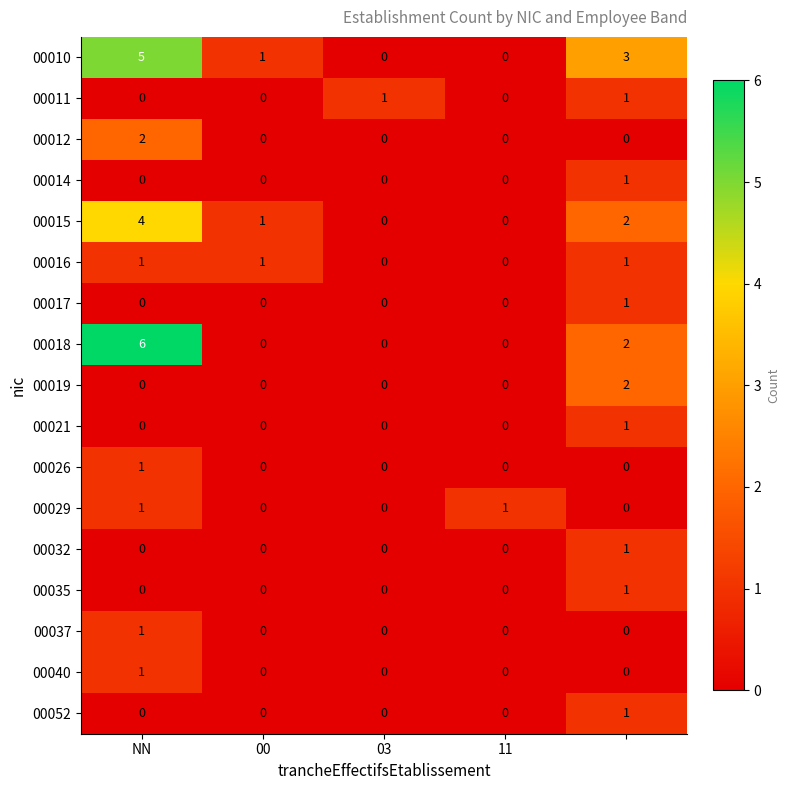

Which series has the widest spread of values?

00018